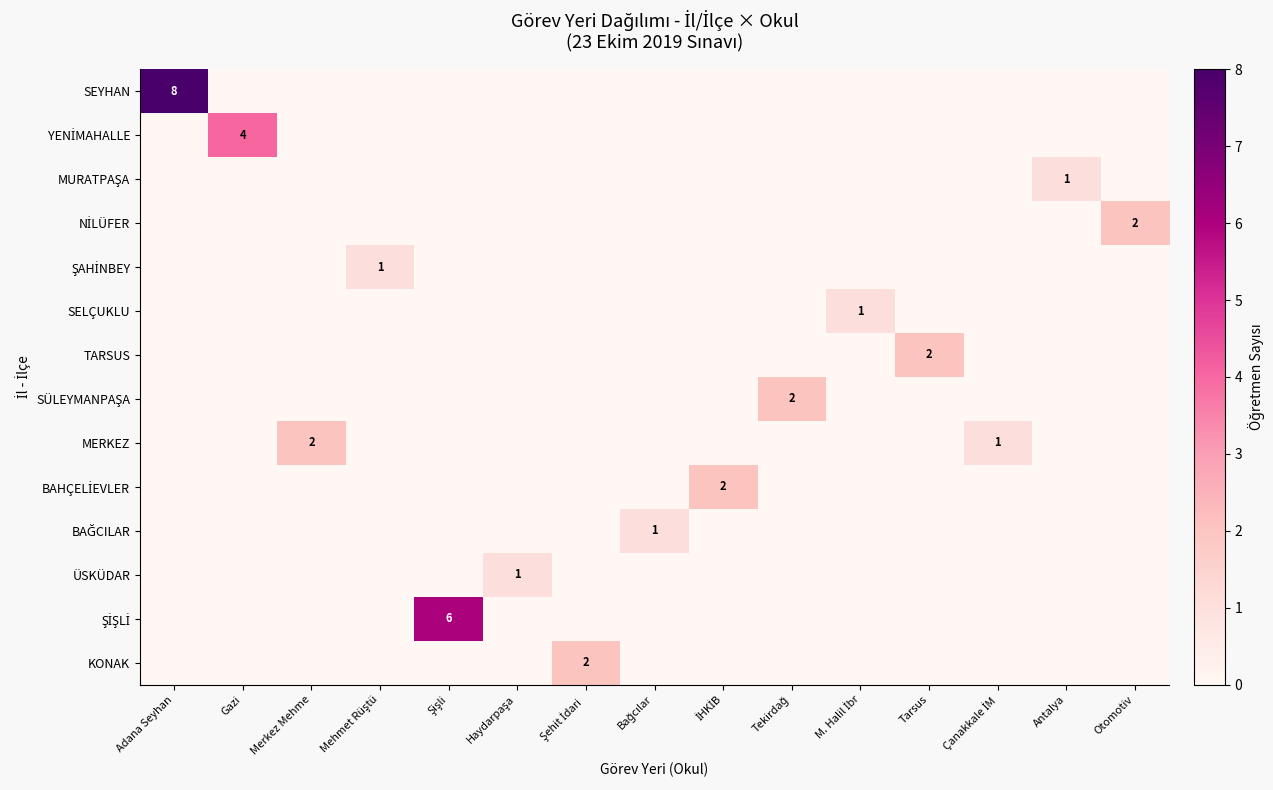

At how many categories does at least one series exceed 3?

3